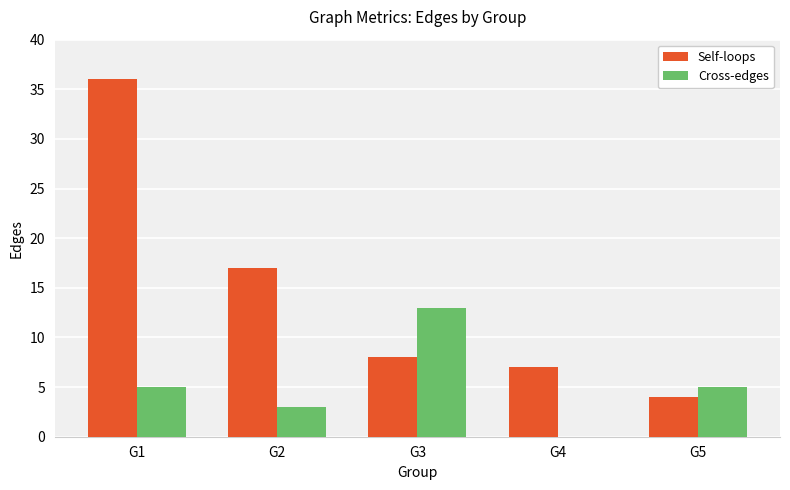

What is the highest value of the Cross-edges series?

13